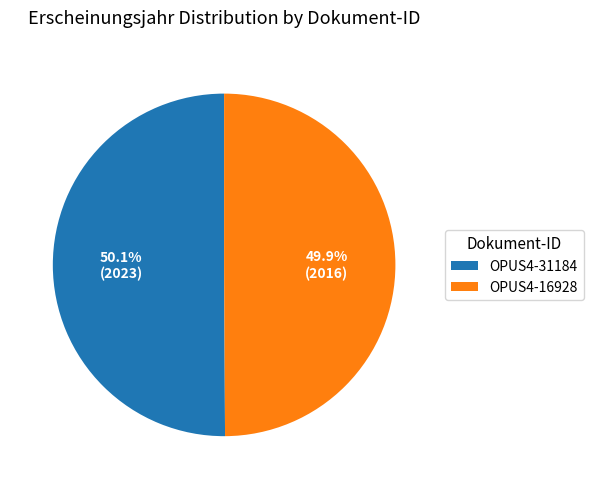

Do OPUS4-16928 and OPUS4-31184 together represent more than half of the pie?

Yes